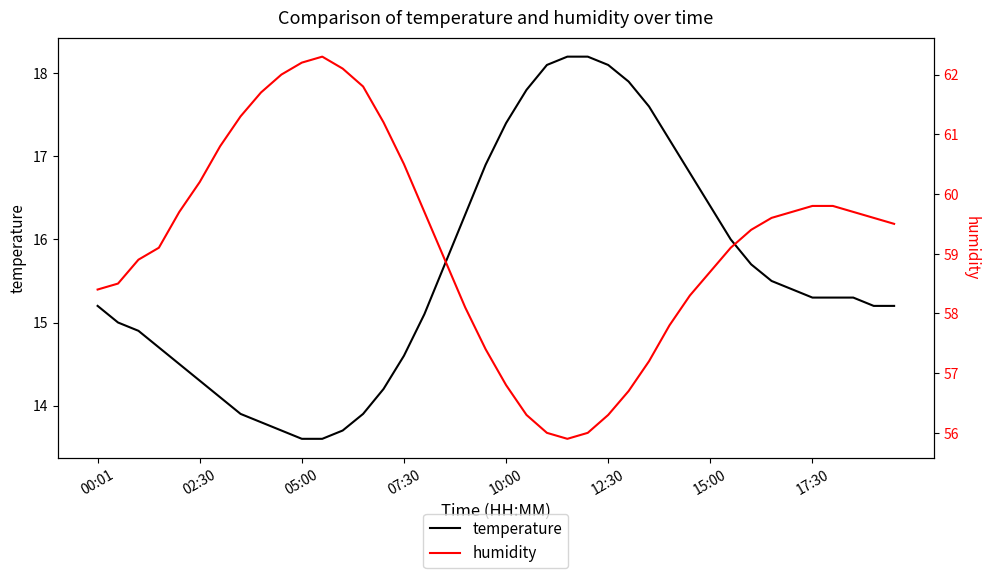

True or false: temperature and humidity intersect in this chart.

False